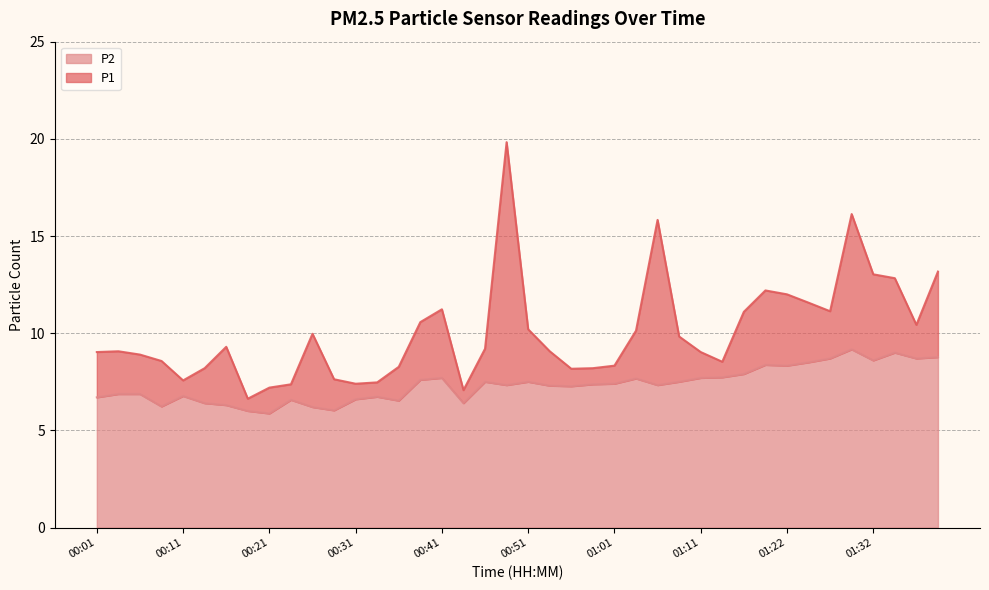

What is the maximum value shown in the chart?

19.8